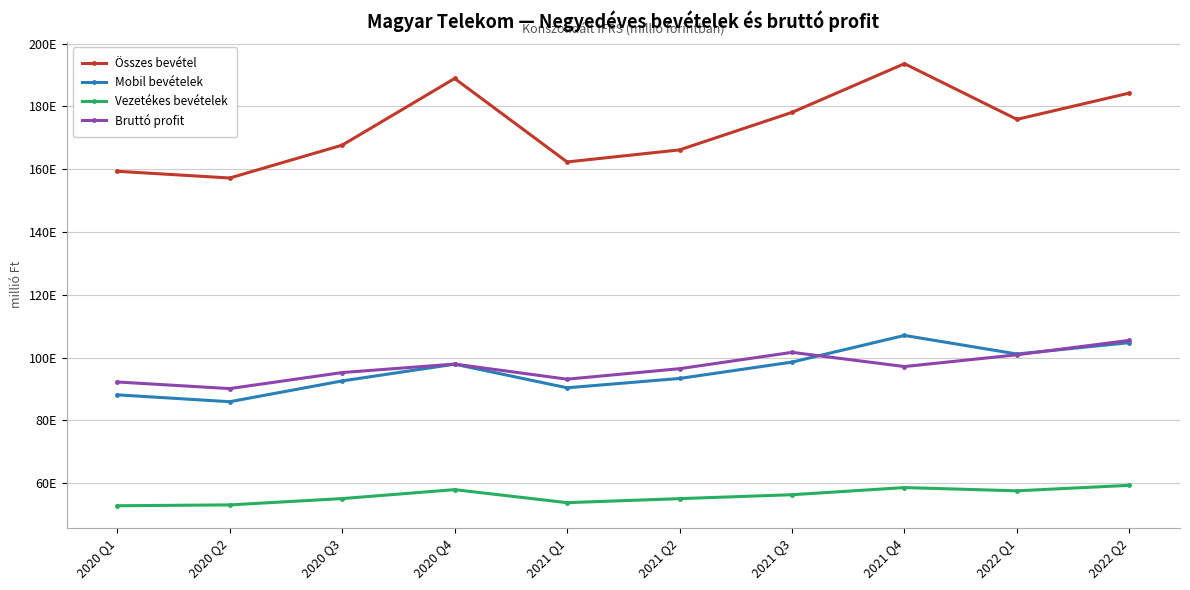

True or false: Összes bevétel and Bruttó profit cross at least once.

False